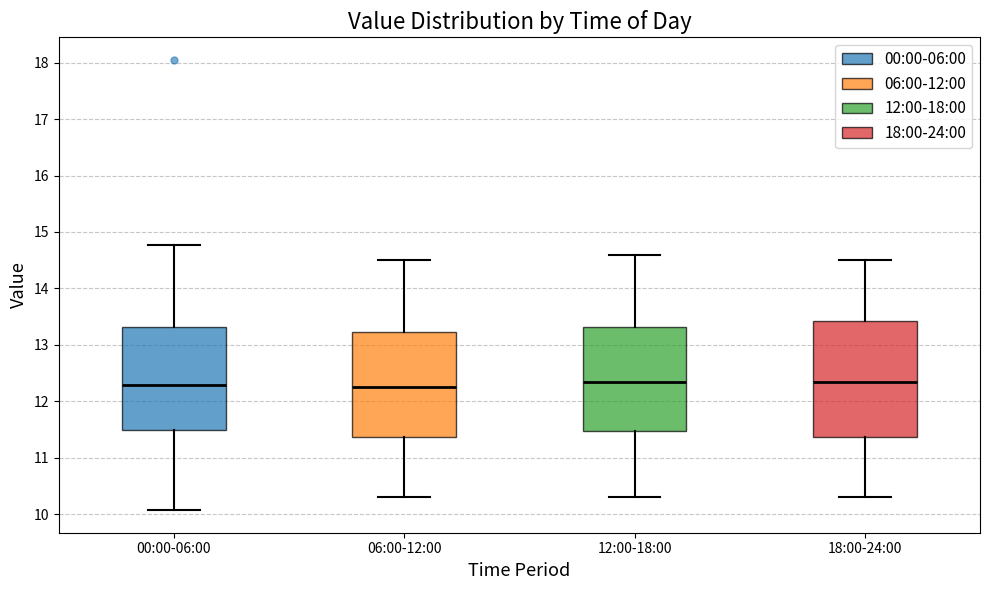

Which box is the tallest, from its lower edge to its upper edge?

18:00-24:00